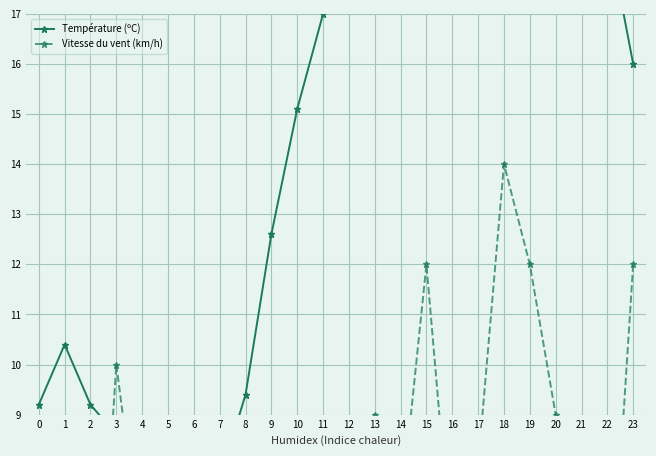

True or false: Vitesse du vent (km/h) has more than 0 interior local peaks.

True